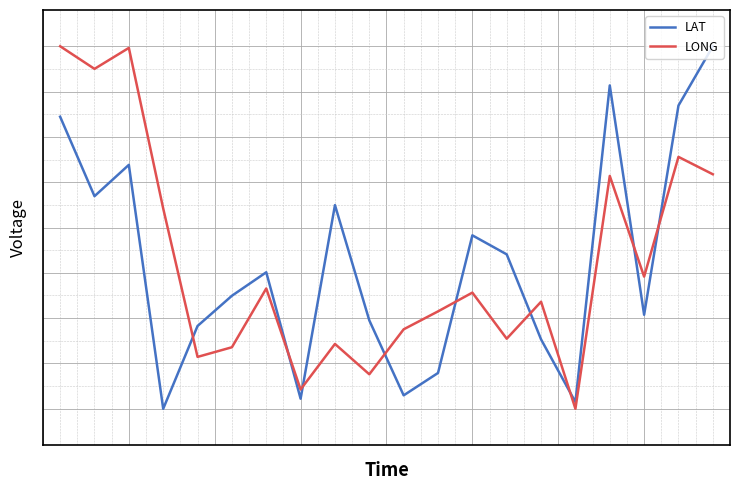

Reading left to right, what are all the values shown in this chart?

LAT: 0.6	0.2	0.3	-1.0	-0.5	-0.4	-0.2	-0.9	0.1	-0.5	-0.9	-0.8	-0.0	-0.1	-0.6	-1.0	0.8	-0.5	0.7	1.0
LONG: 1.0	0.9	1.0	0.1	-0.7	-0.7	-0.3	-0.9	-0.6	-0.8	-0.6	-0.5	-0.4	-0.6	-0.4	-1.0	0.3	-0.3	0.4	0.3